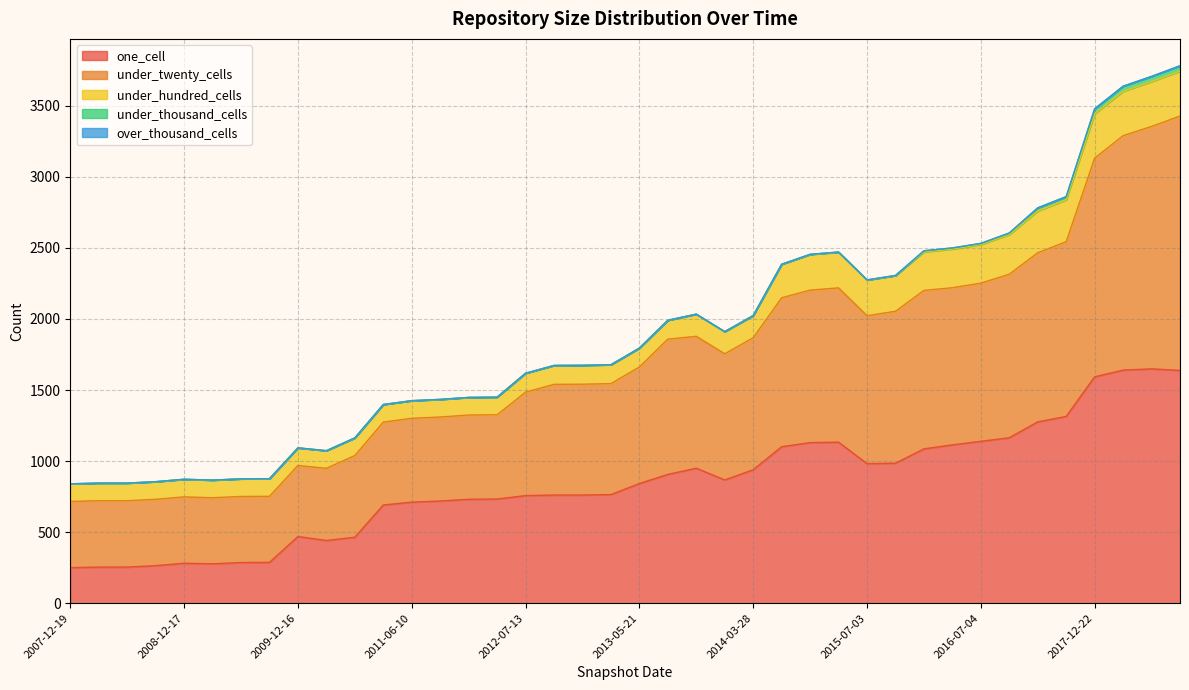

How many categories are shown in the chart?

40